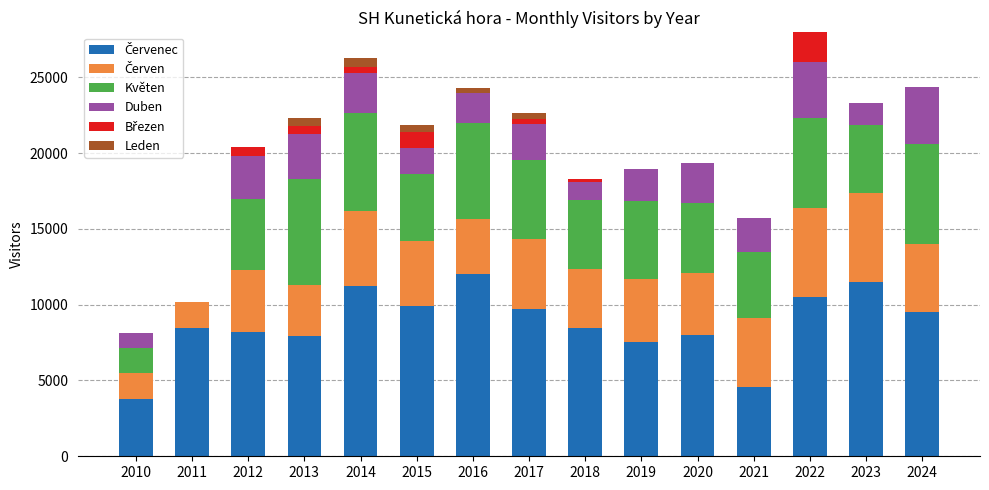

Does the chart contain stacked bars?

Yes